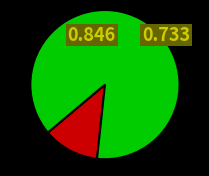

What percentage do Filtration and Separation (Rank 1) and Today's Chemist at Work (Rank 2) together represent?

100.0%